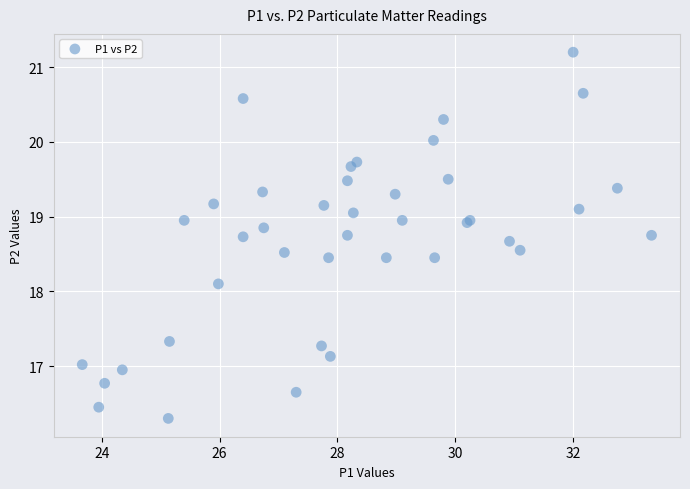

What Y value in the scatter plot is closest to 18?

18.1